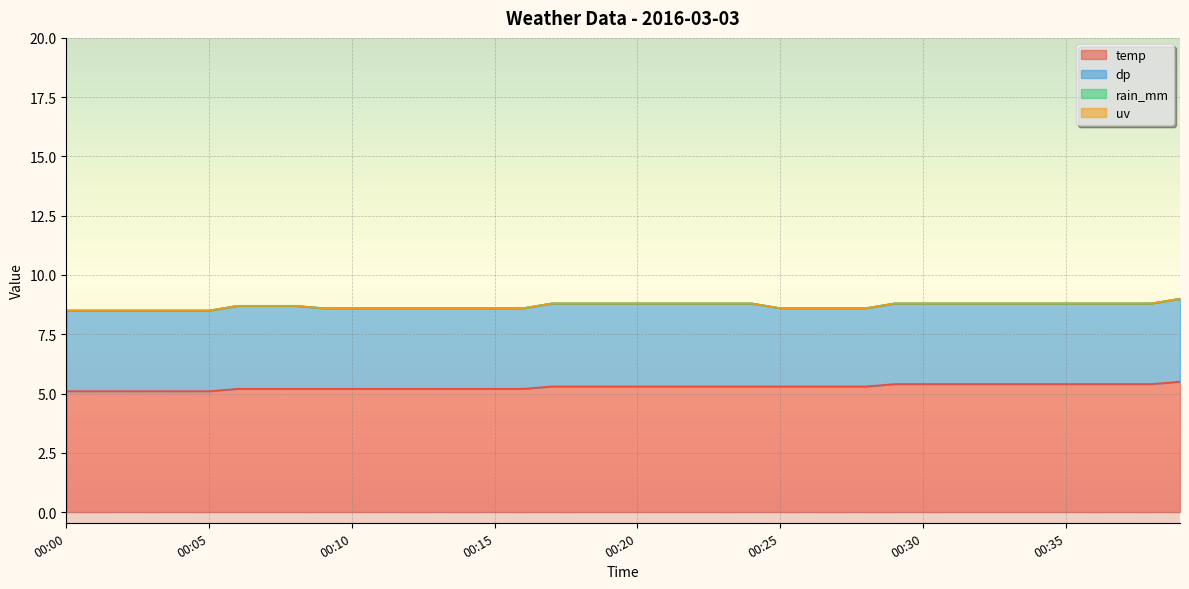

What is the approximate value of dp at 00:04?

3.4